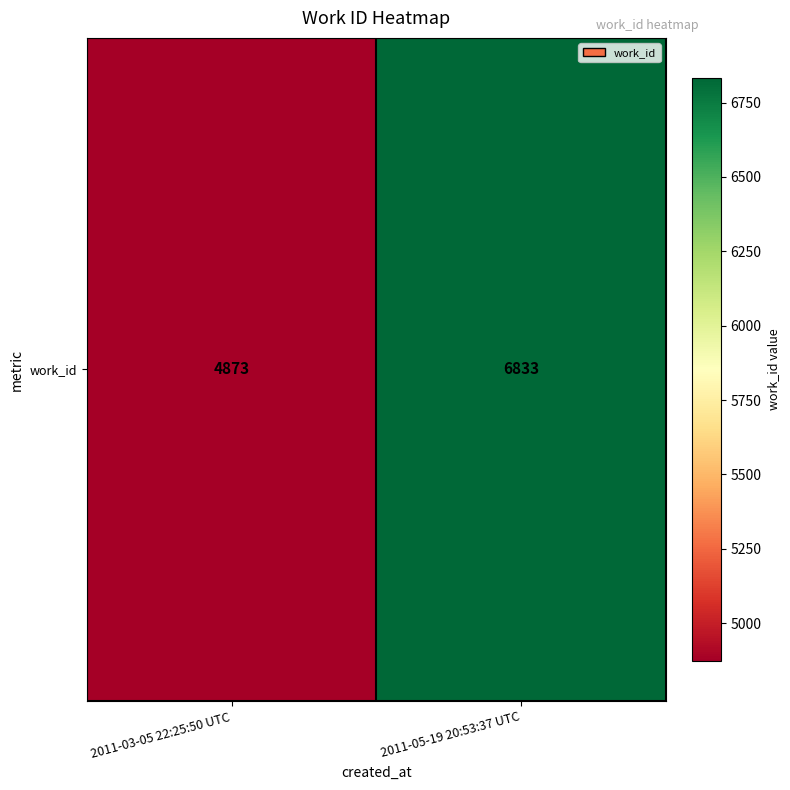

At which label is the value closest to 5853?

2011-03-05 22:25:50 UTC